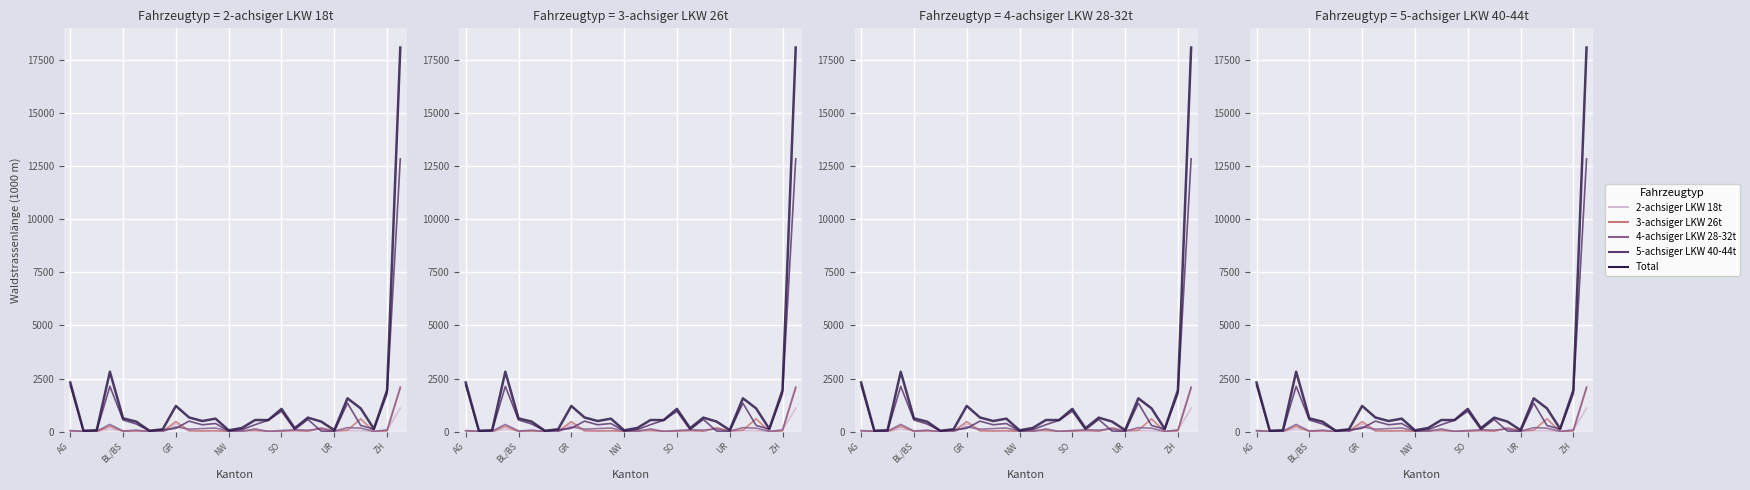

What is the sum of the 4-achsiger LKW 28-32t values at 14 and 10?

266